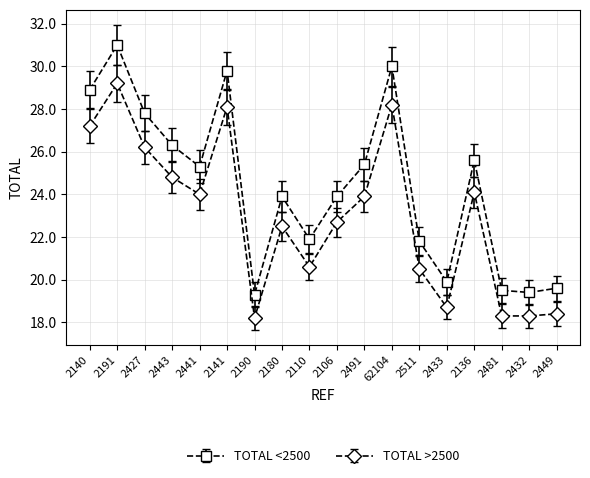

At which category does TOTAL >2500 reach its first local valley?

2441